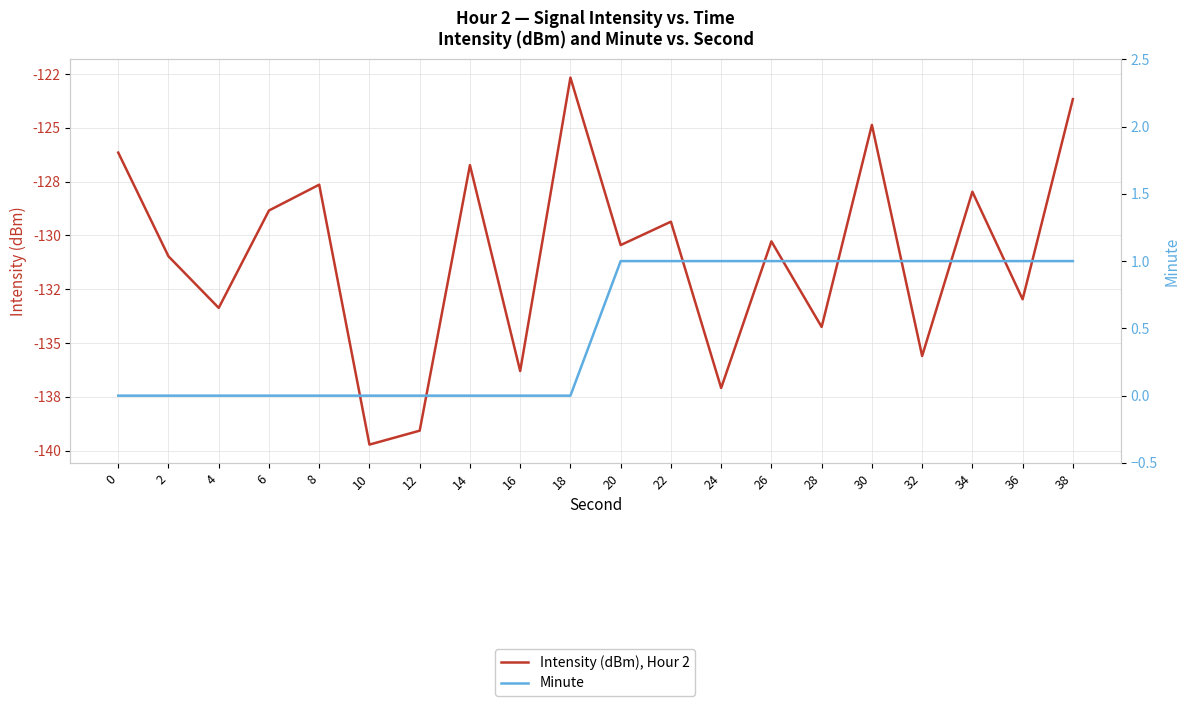

True or false: Intensity (dBm), Hour 2 and Minute cross at least once.

False